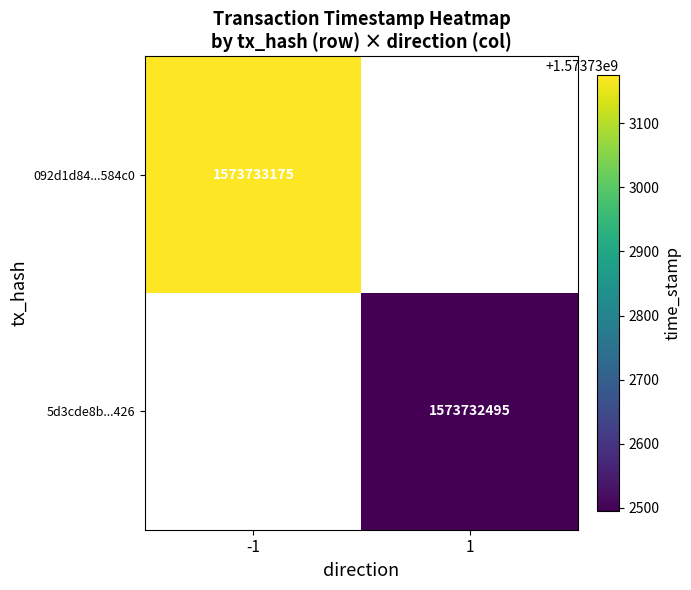

What is the sum of the 092d1d84f28485800ea99b17a7ca93854b584c0 values at direction and time_stamp?

1573733174